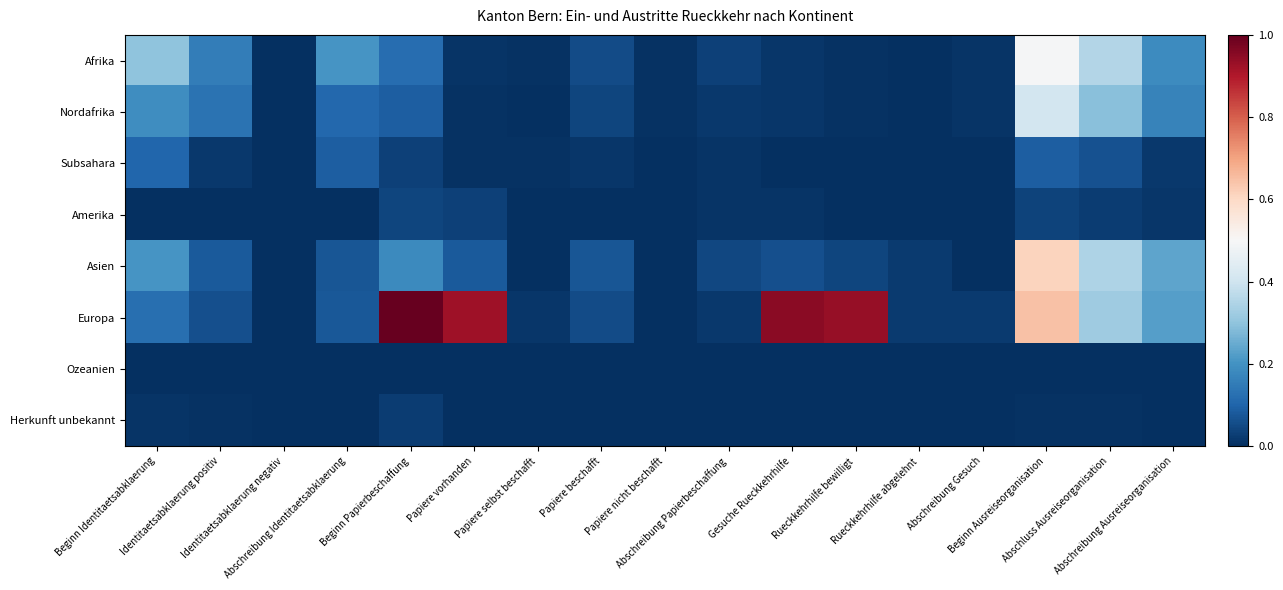

Which series has the largest range (max minus min)?

Europa